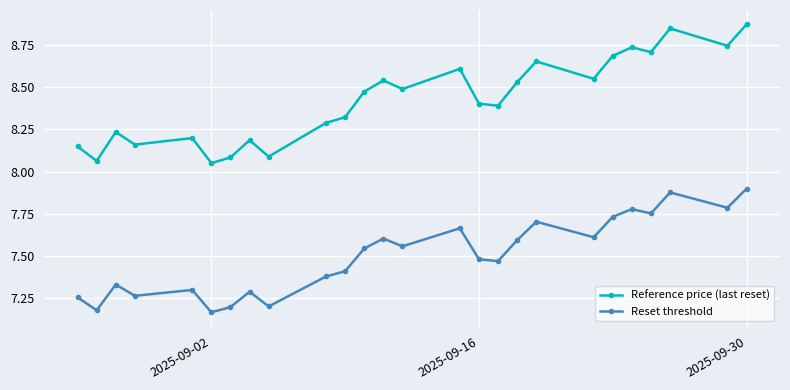

True or false: Reset threshold has more than 1 points higher than both neighbors.

True